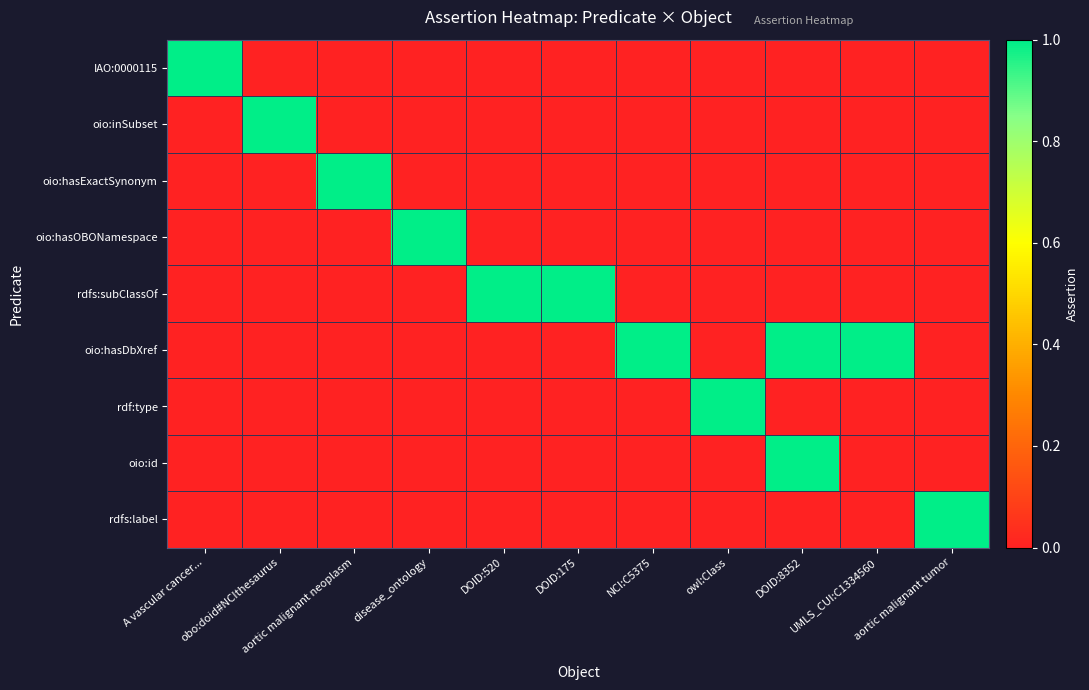

What is the total value across all series at A vascular cancer...?

1